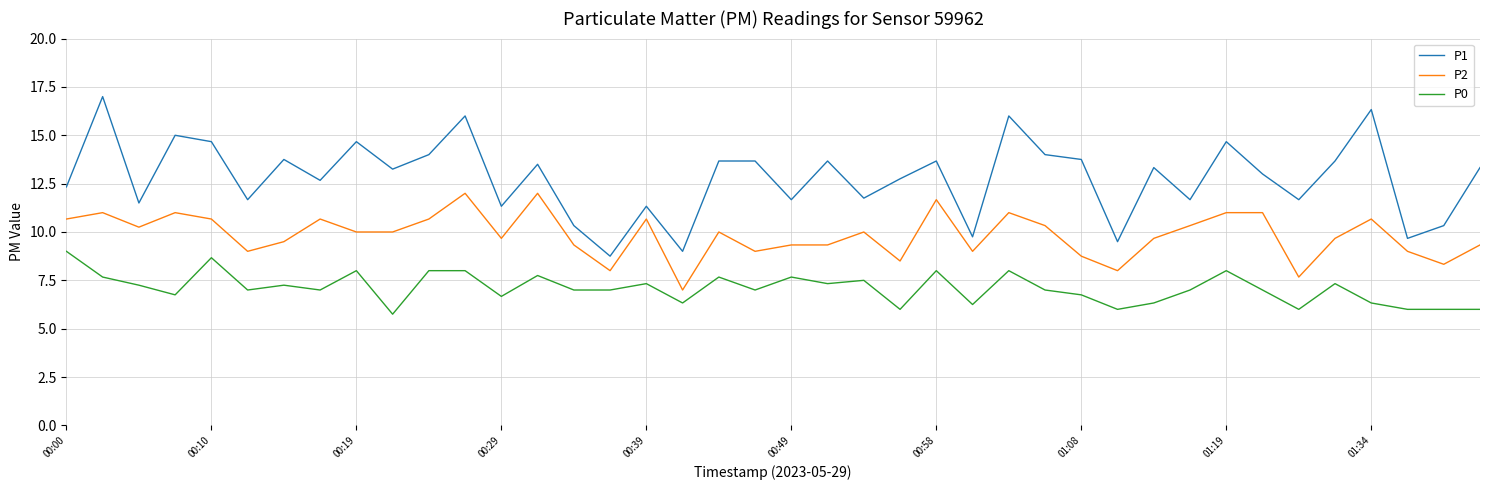

Which series has the largest total across all categories?

P1